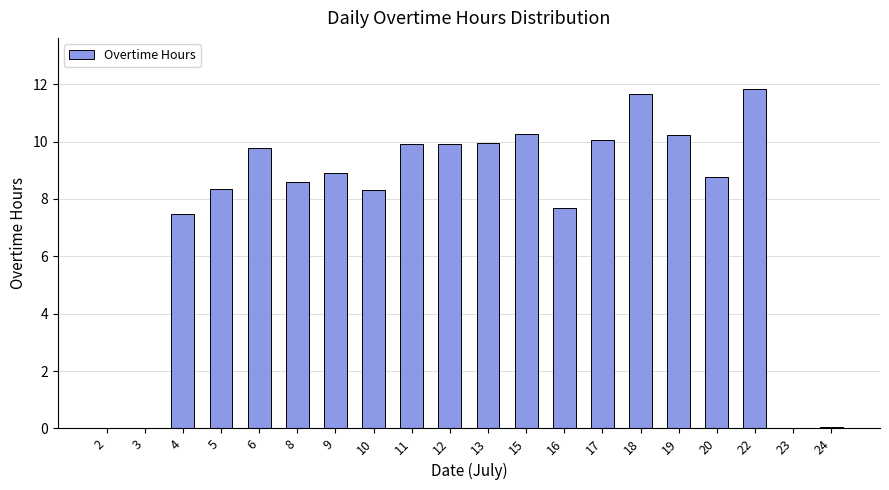

What is the difference between the values at 6 and 16?

2.1